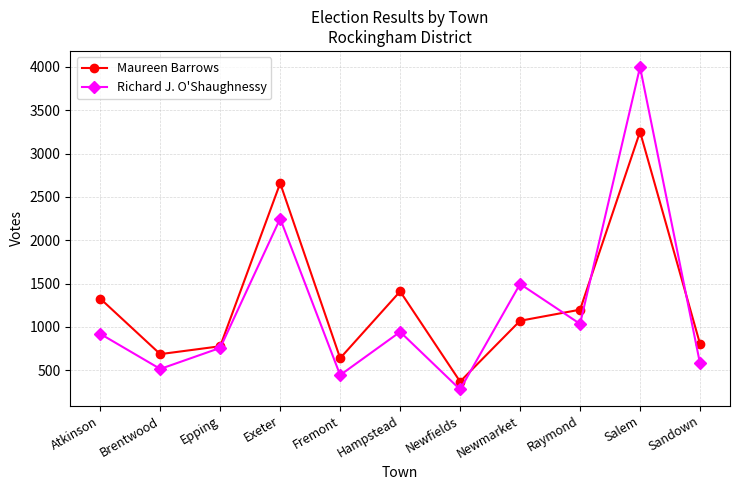

What is the label of the 8th point from the right?

Exeter